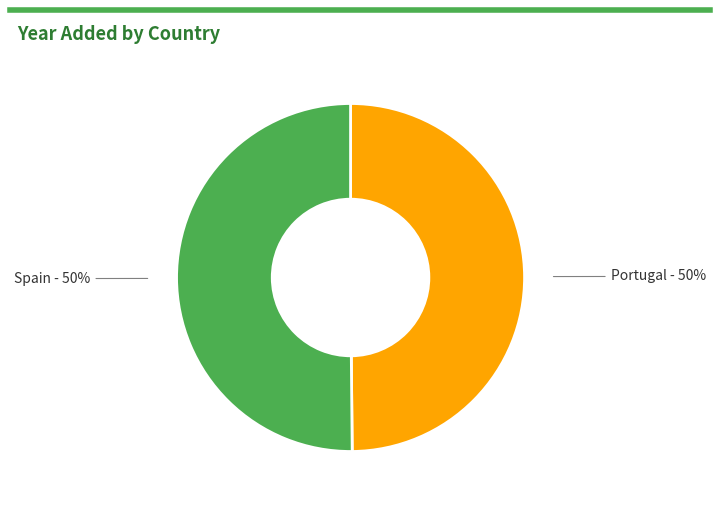

Which slice is the smallest?

Portugal